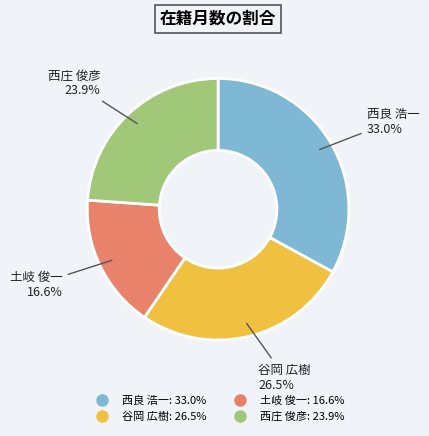

True or false: 土岐 俊一 accounts for 17% of the total.

True